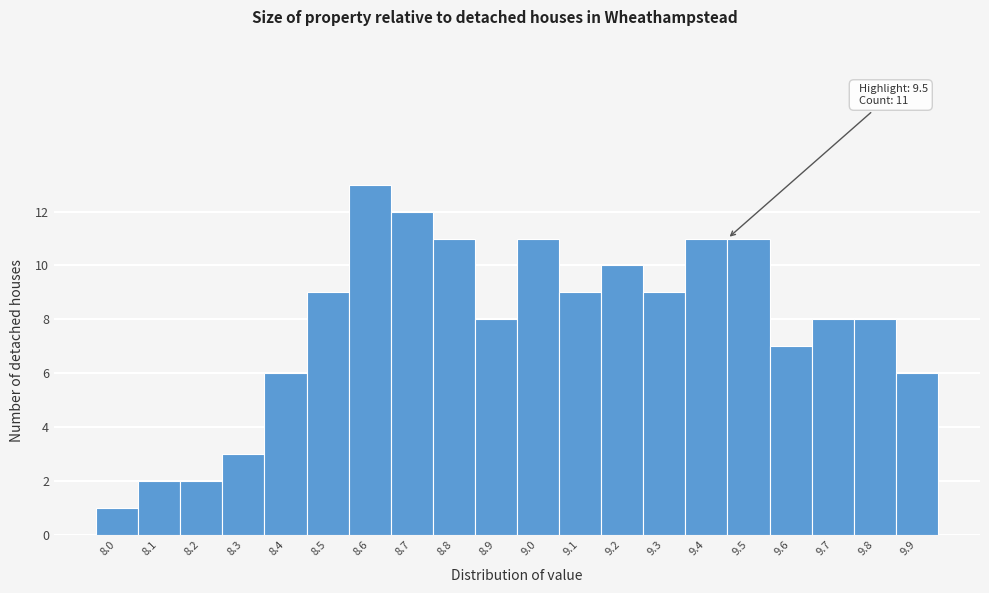

Reading left to right, transcribe all the data shown in this chart.

8.0=1	8.1=2	8.2=2	8.3=3	8.4=6	8.5=9	8.6=13	8.7=12	8.8=11	8.9=8	9.0=11	9.1=9	9.2=10	9.3=9	9.4=11	9.5=11	9.6=7	9.7=8	9.8=8	9.9=6